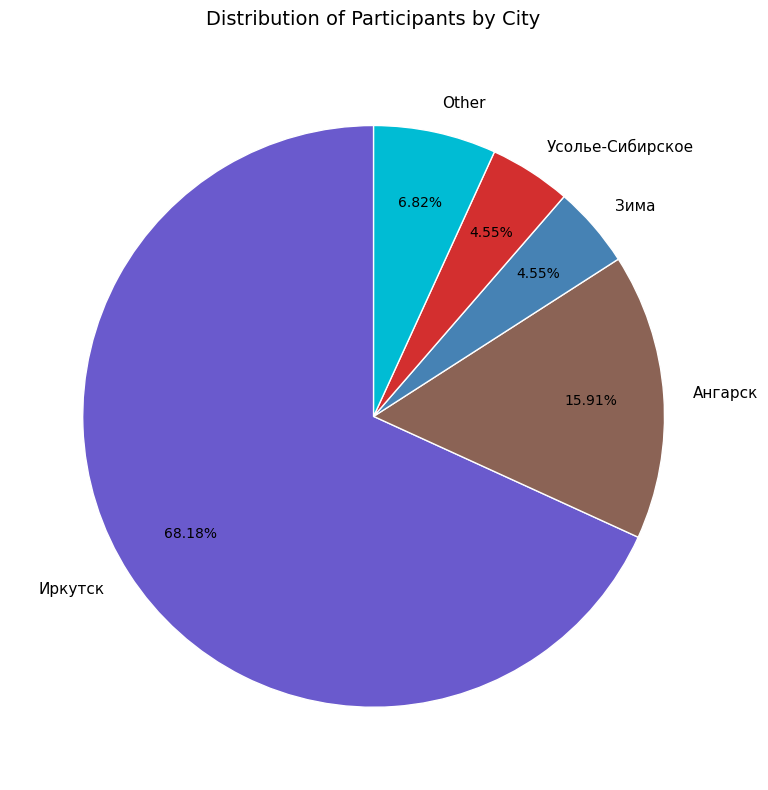

To the nearest percent, what is the difference between the largest and smallest slice percentages?

64%